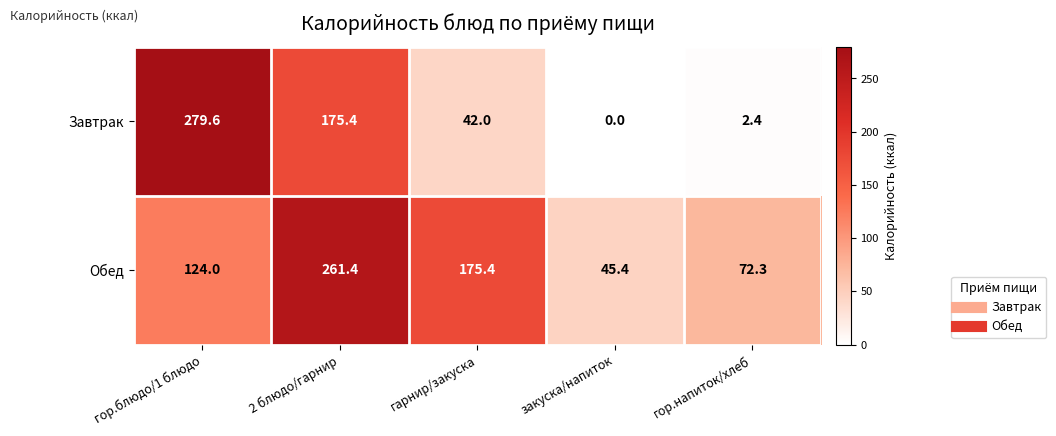

What is the sum of the Завтрак values at гарнир/закуска and гор.напиток/хлеб?

44.4